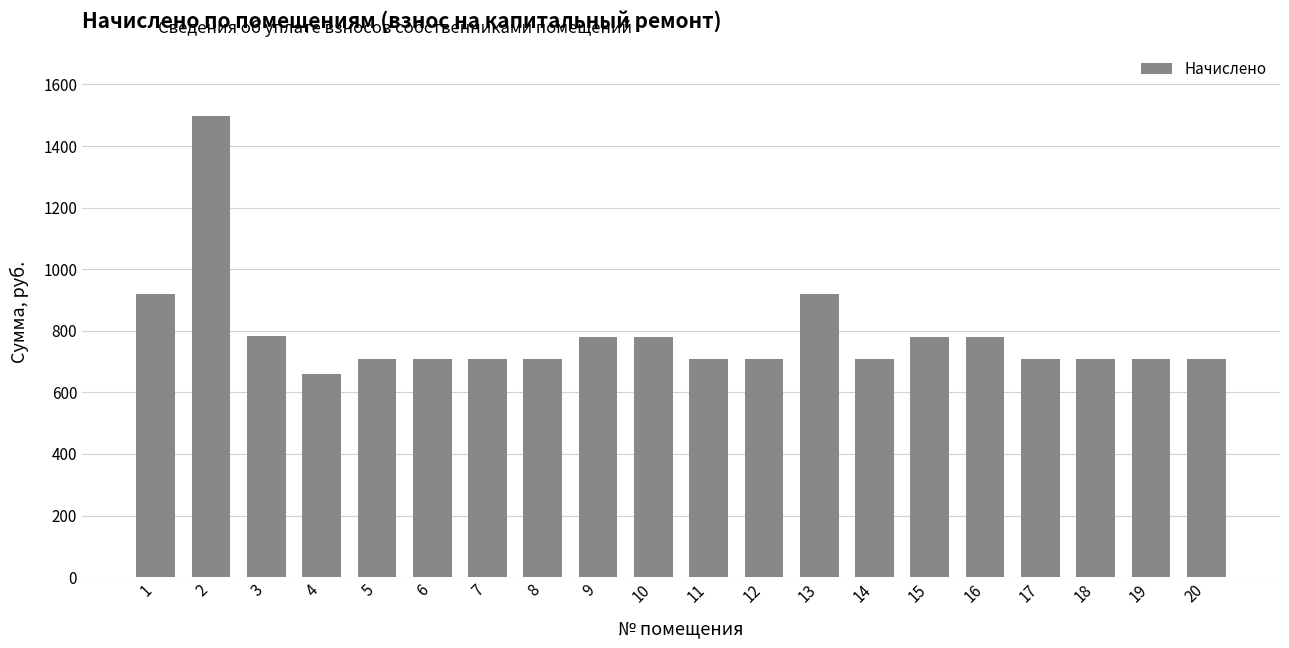

How many bars are there in total?

20